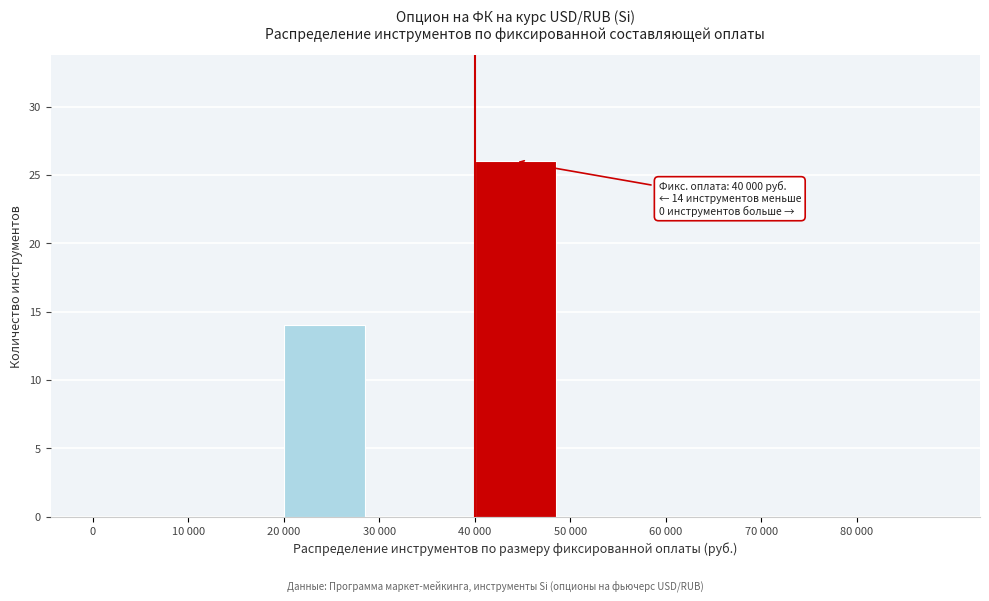

Reading left to right, what are all the values shown in this chart?

0=0	10 000=0	20 000=14	30 000=0	40 000=26	50 000=0	60 000=0	70 000=0	80 000=0